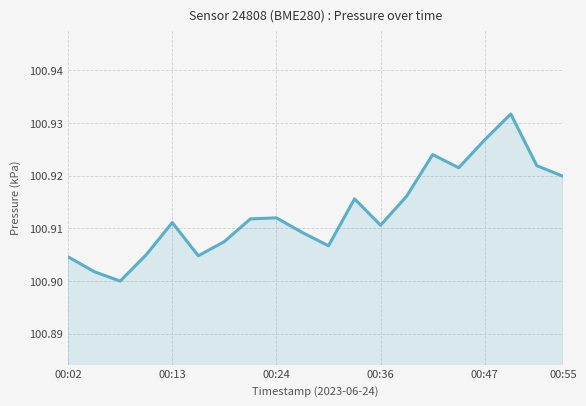

True or false: the data shows 64.8 at 00:13.

False